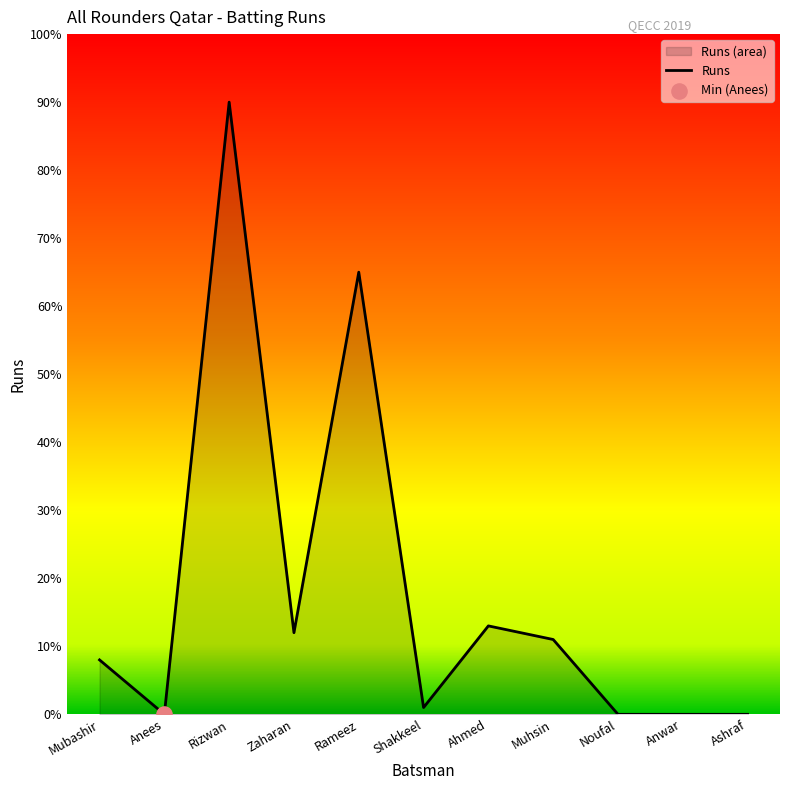

Between Ashraf and Anees, which is larger?

Ashraf